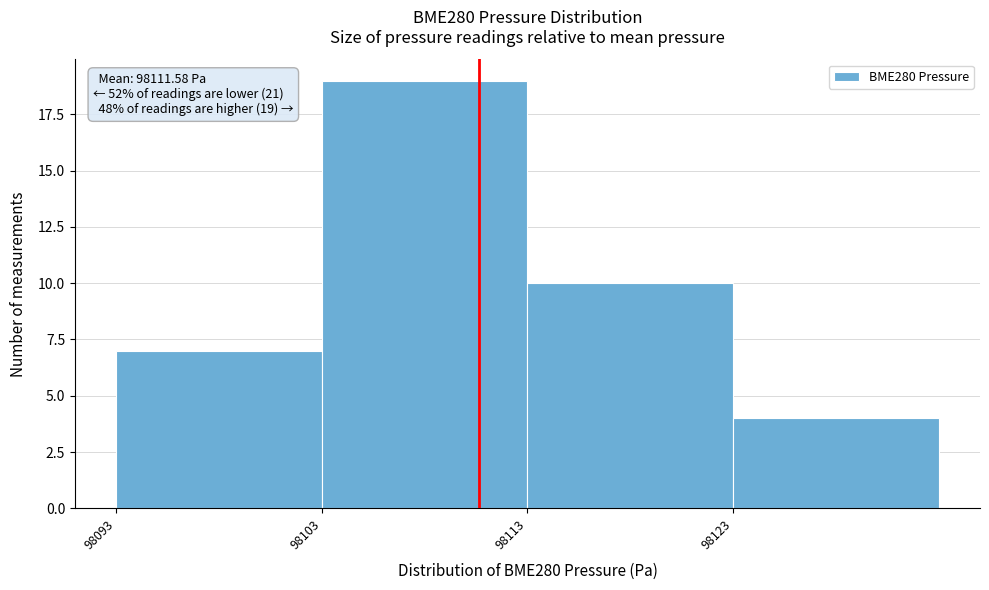

Reading right to left, transcribe all the data shown in this chart.

98123=4	98113=10	98103=19	98093=7